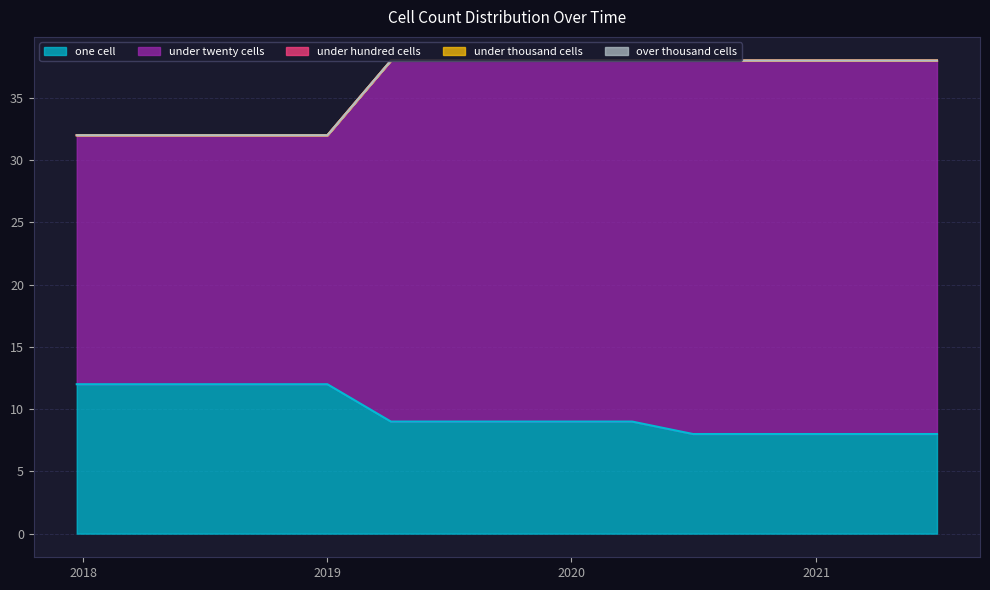

Is the value of under_thousand_cells at 2020-10-01 greater than the value of over_thousand_cells at 2018-09-28?

No